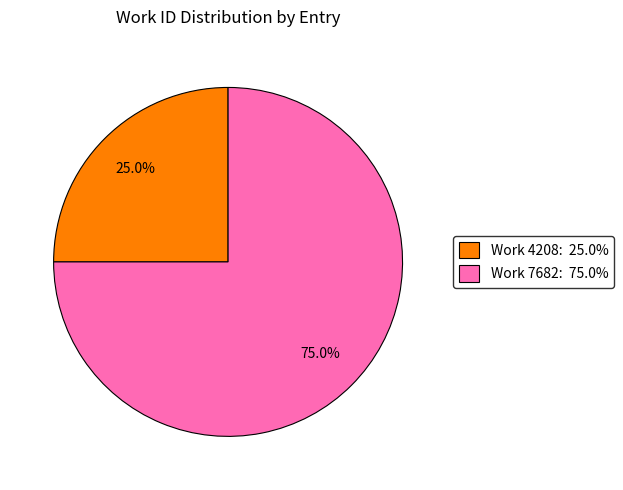

Which has a higher value, Work 7682: 75.0% or Work 4208: 25.0%?

Work 7682: 75.0%